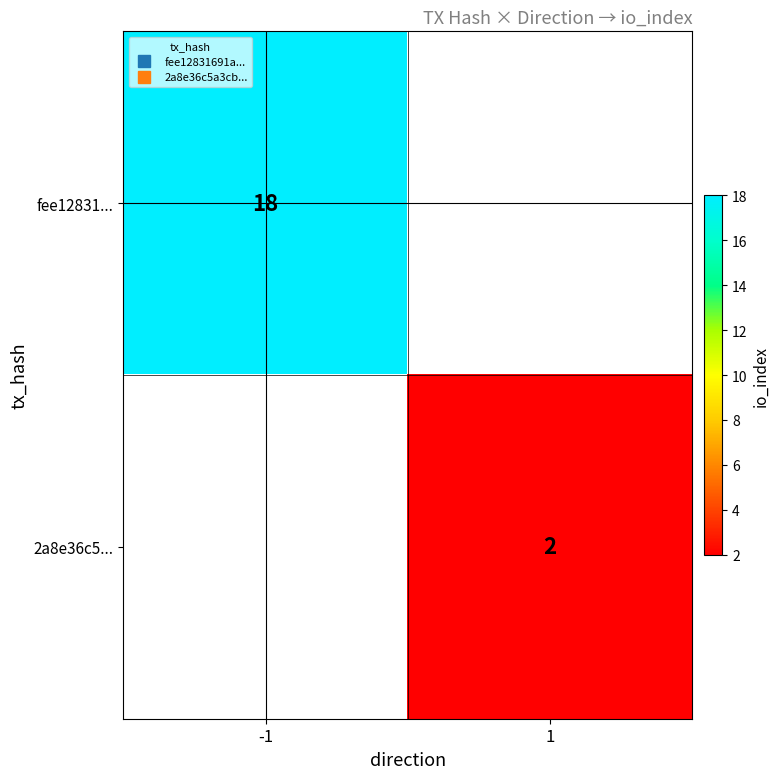

What is the minimum value for fee12831...?

18.0